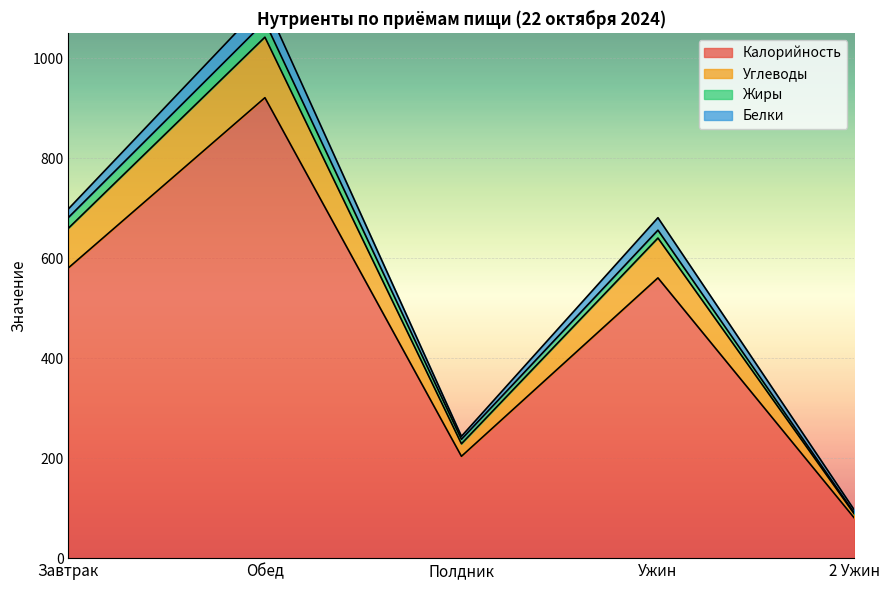

True or false: Калорийность has a value of 580.9 at Завтрак.

True